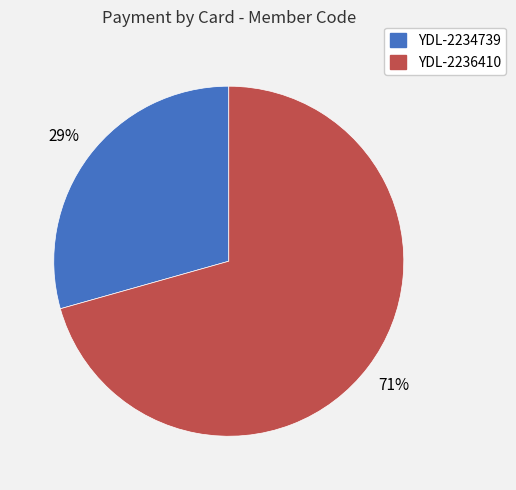

What percentage is the YDL-2236410 slice, to the nearest percent?

71%